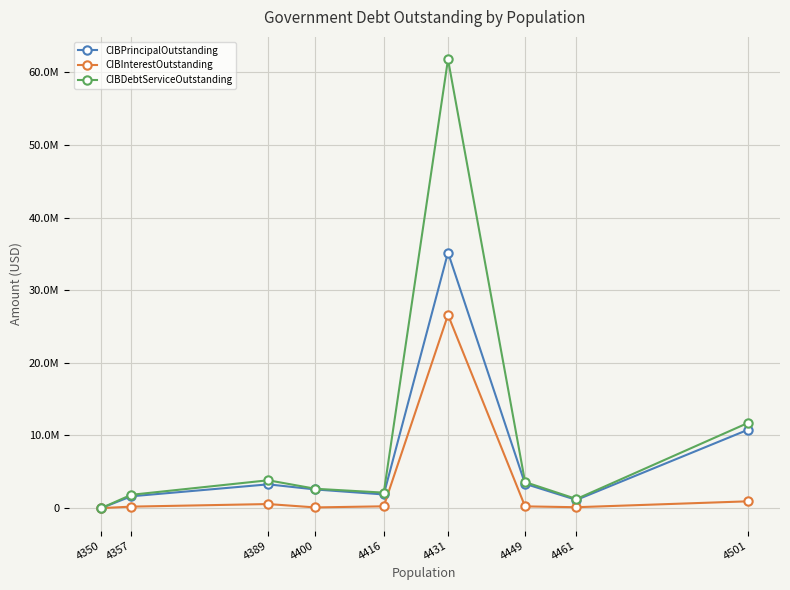

Reading left to right, what are all the values shown in this chart?

CIBPrincipalOutstanding: 0.0	1627000.0	3273000.0	2570000.0	1881000.0	35180000.0	3345000.0	1130000.0	10775000.0
CIBInterestOutstanding: 0.0	205062.8	559915.4	95755.5	249604.5	26600831.4	241345.0	124740.0	935266.0
CIBDebtServiceOutstanding: 0.0	1832062.8	3832915.4	2665755.5	2130604.5	61780831.4	3586345.0	1254740.0	11710266.0